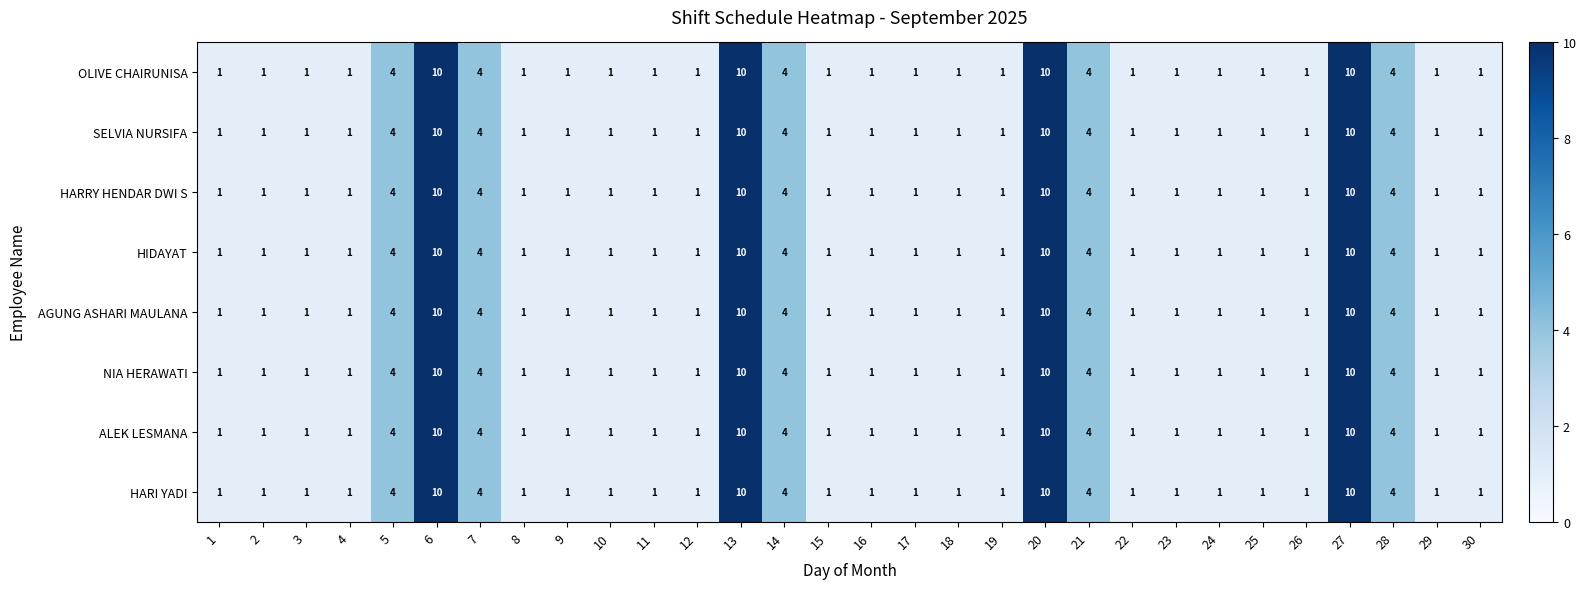

True or false: AGUNG ASHARI MAULANA has a value of 6 at 13.

False